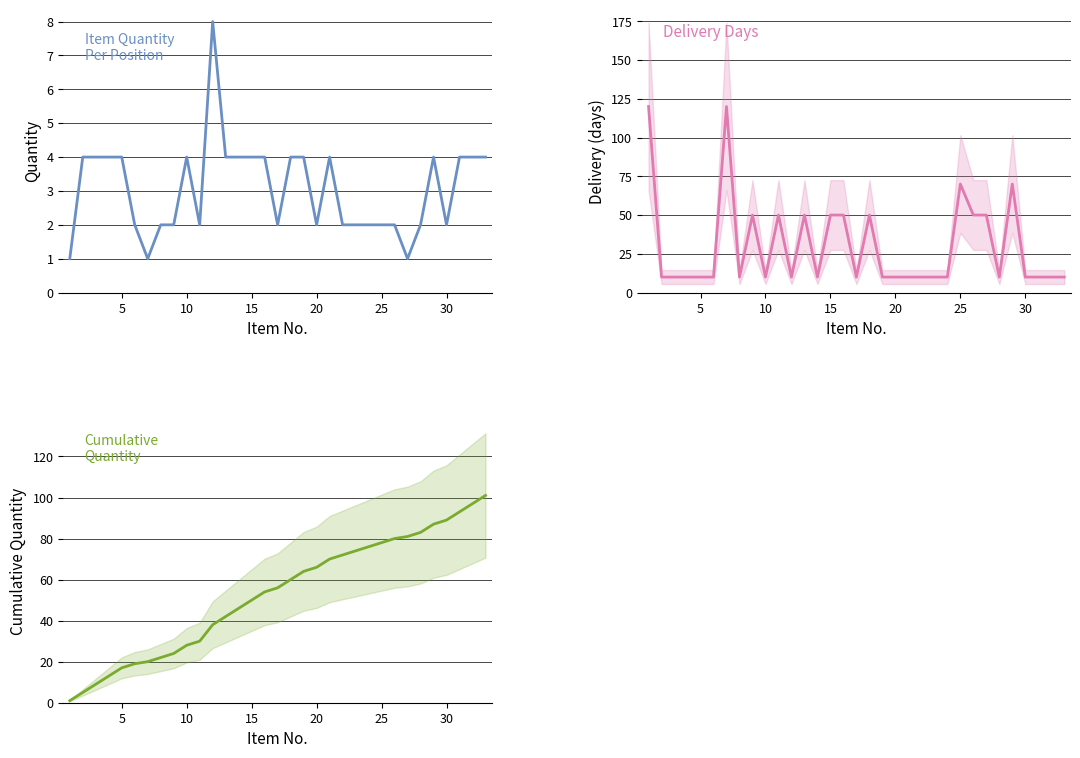

True or false: Delivery Days has more than 2 points higher than both neighbors.

True